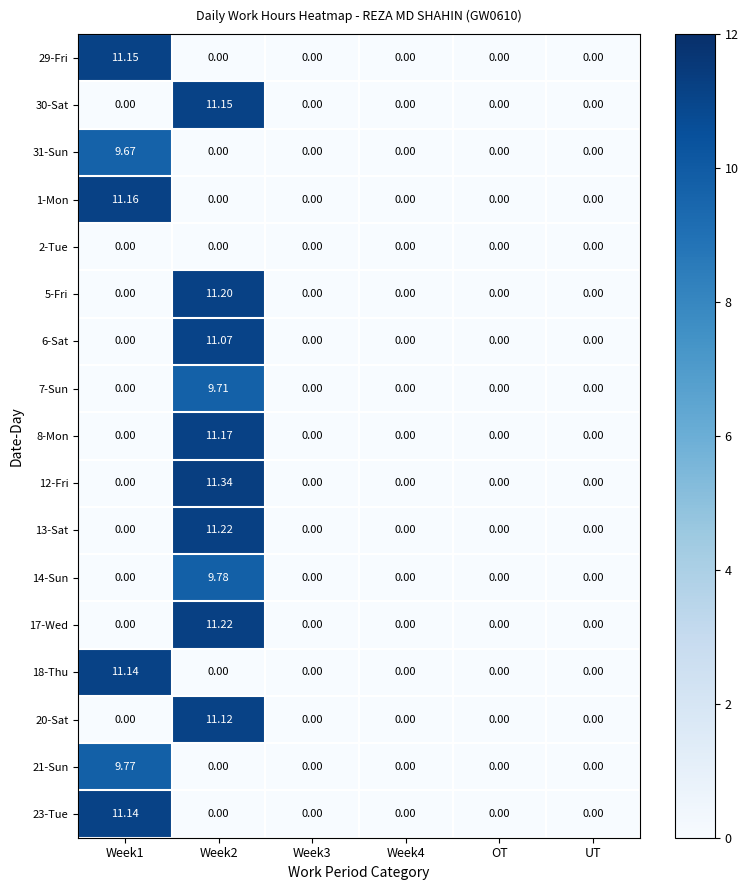

Is the value of 12-Fri at Week2 greater than the value of 21-Sun at UT?

Yes